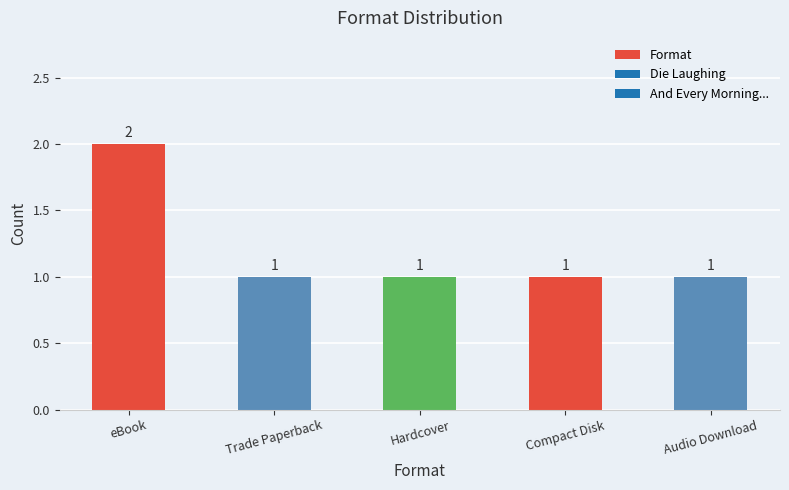

True or false: the data shows 1 at eBook.

False